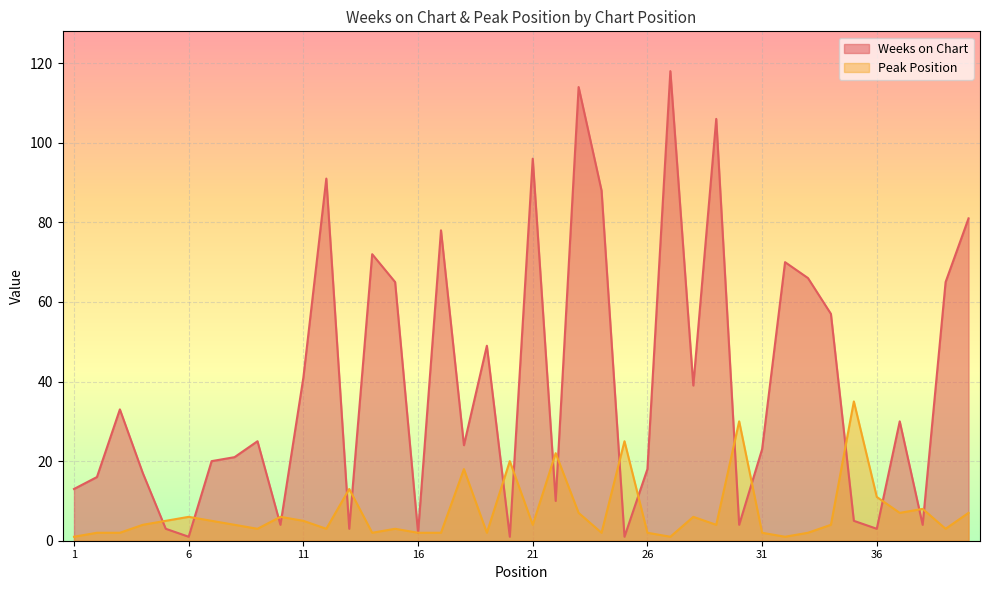

At which category does the chart reach its peak across all series?

27